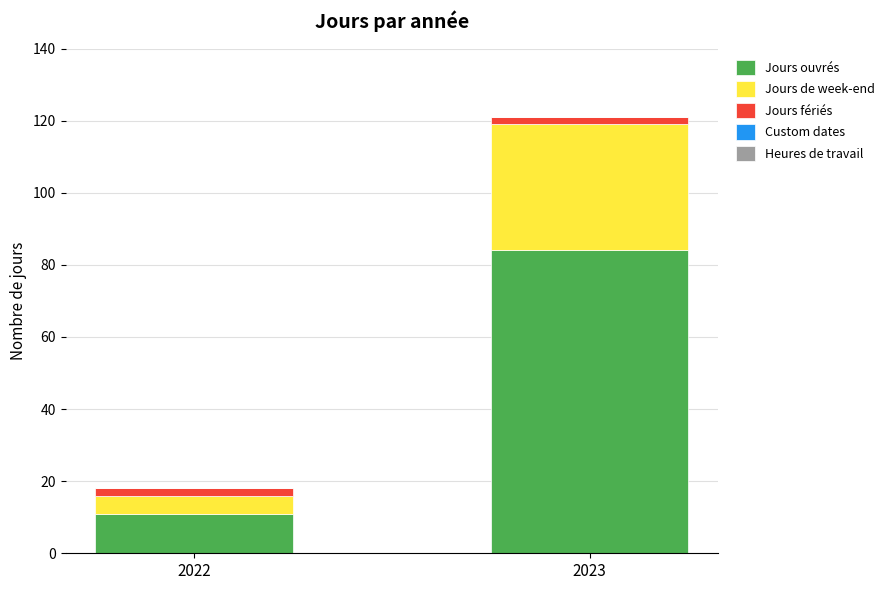

How many bars are there in total?

2